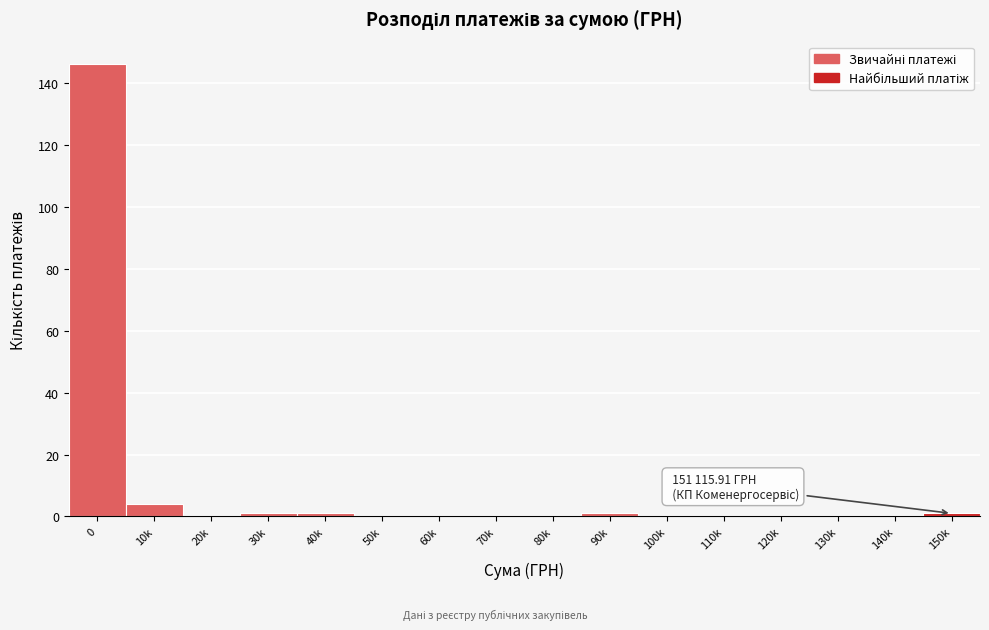

Reading right to left, list all the values displayed in this chart.

150k=1	140k=0	130k=0	120k=0	110k=0	100k=0	90k=1	80k=0	70k=0	60k=0	50k=0	40k=1	30k=1	20k=0	10k=4	0=146